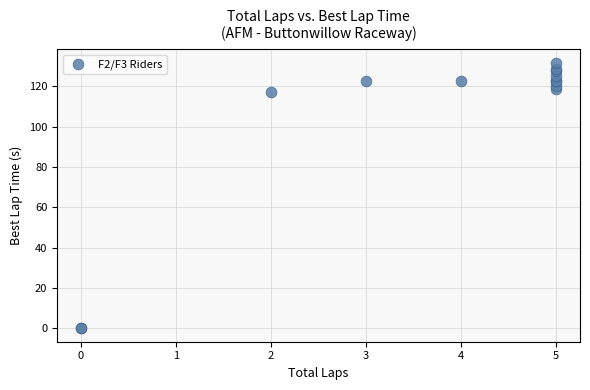

What Y value in the scatter plot is closest to 65?

117.0